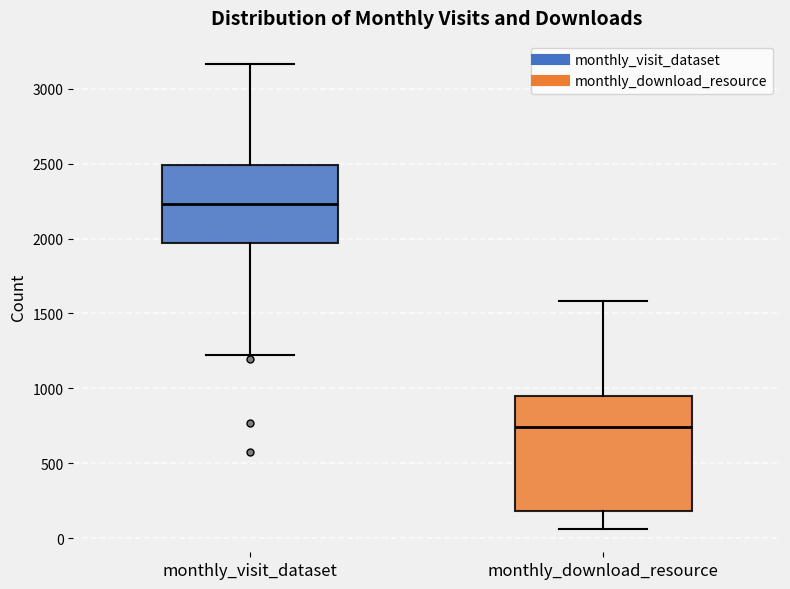

Which box is the tallest, from its lower edge to its upper edge?

monthly_download_resource